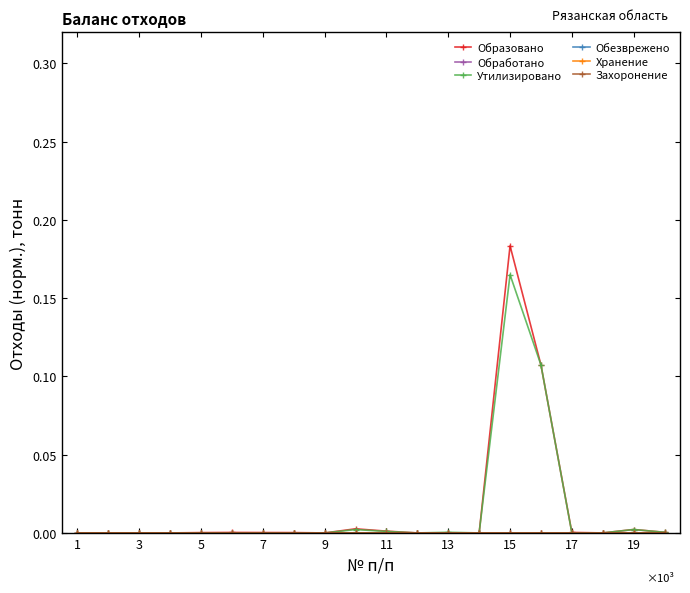

True or false: Образовано and Обработано intersect in this chart.

False